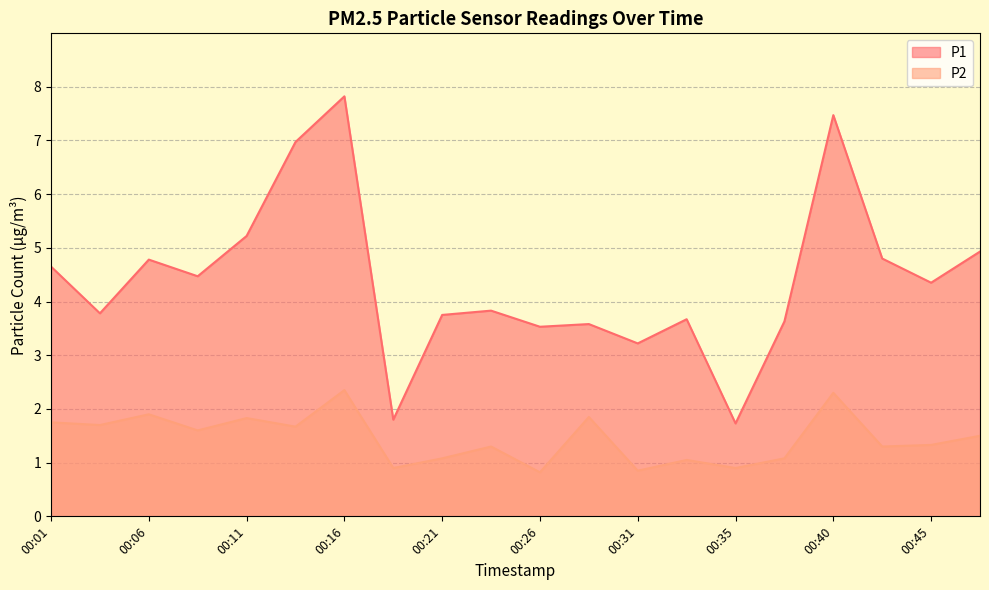

List the series in order of their overall mean, highest first.

P1, P2